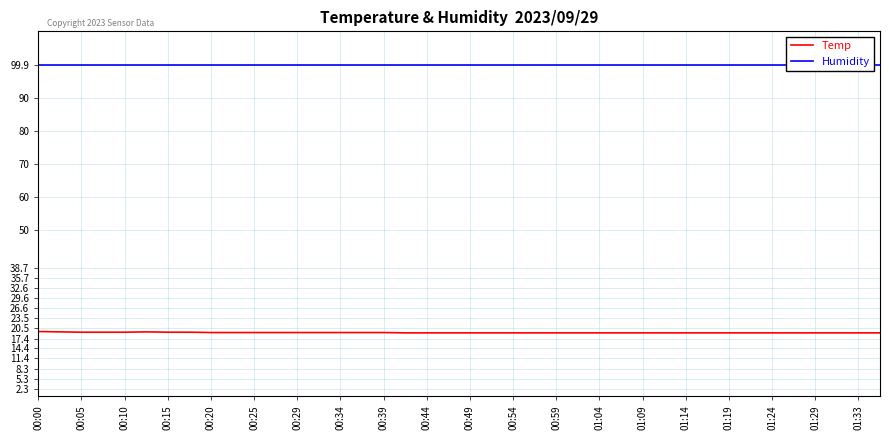

True or false: Humidity and Temp cross at least once.

False